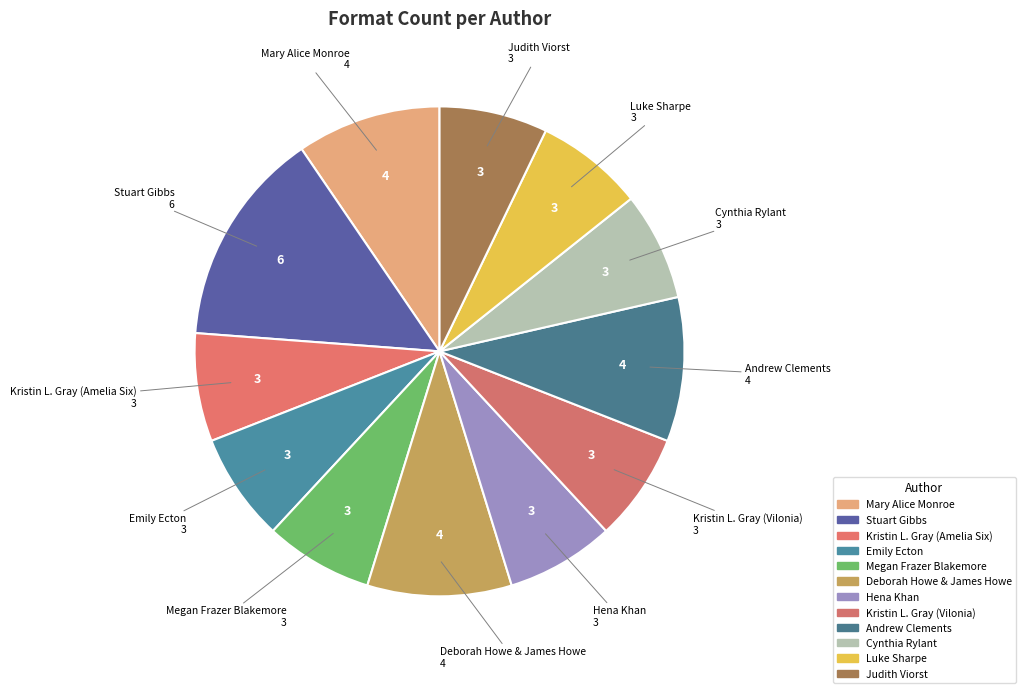

Which category has the biggest portion of the pie?

Stuart Gibbs